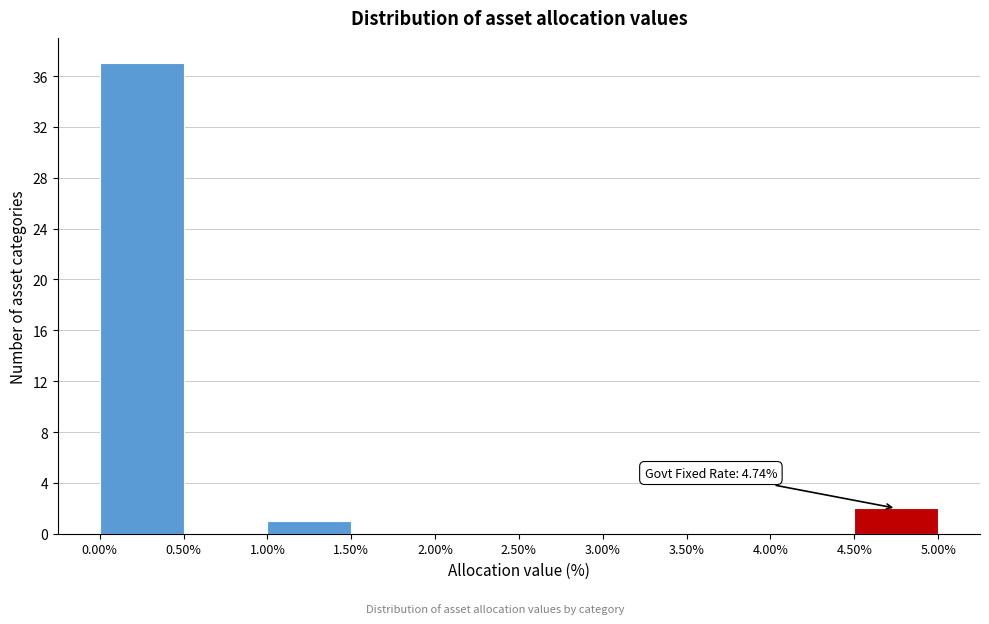

Which range on the x-axis has the tallest bar?

0.00% to 0.50%